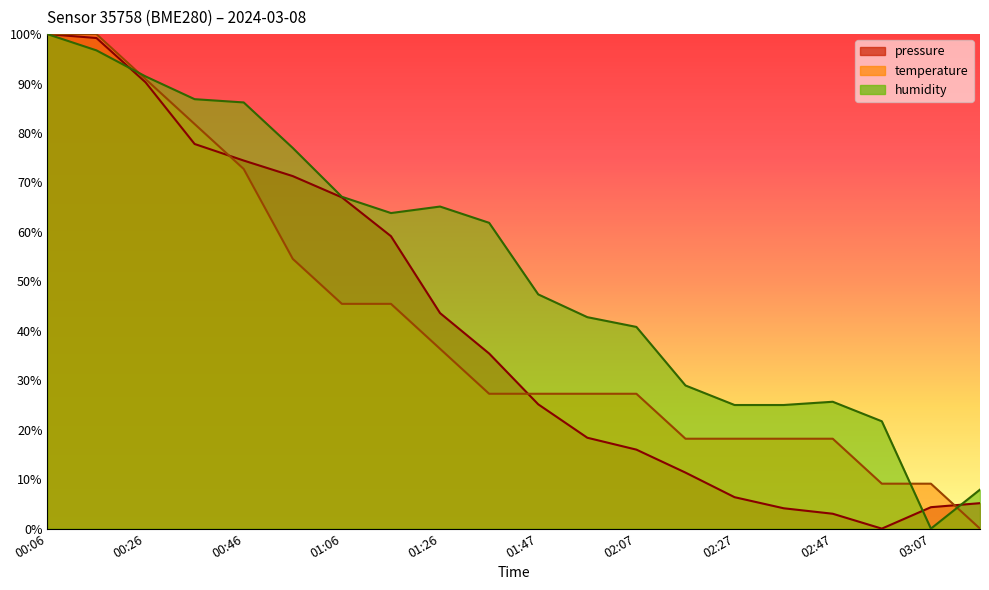

Reading left to right, transcribe all the data shown in this chart.

pressure: 100.0	99.2	90.3	77.8	74.4	71.3	67.0	59.1	43.6	35.4	25.1	18.4	16.0	11.3	6.4	4.1	3.0	0.0	4.3	5.2
temperature: 100.0	100.0	90.9	81.8	72.7	54.5	45.5	45.5	36.4	27.3	27.3	27.3	27.3	18.2	18.2	18.2	18.2	9.1	9.1	0.0
humidity: 100.0	96.7	91.4	86.8	86.2	77.0	67.1	63.8	65.1	61.8	47.4	42.8	40.8	28.9	25.0	25.0	25.7	21.7	0.0	7.9